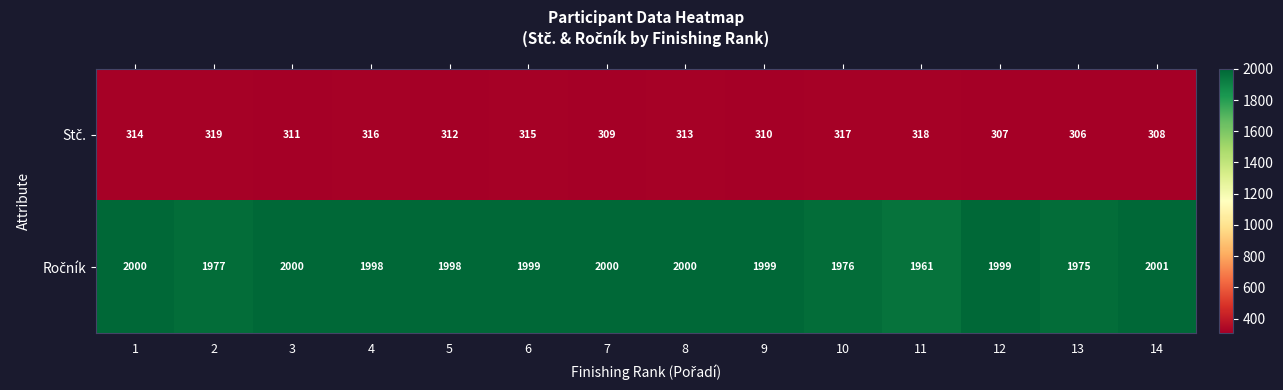

At how many categories does at least one series exceed 1112?

14